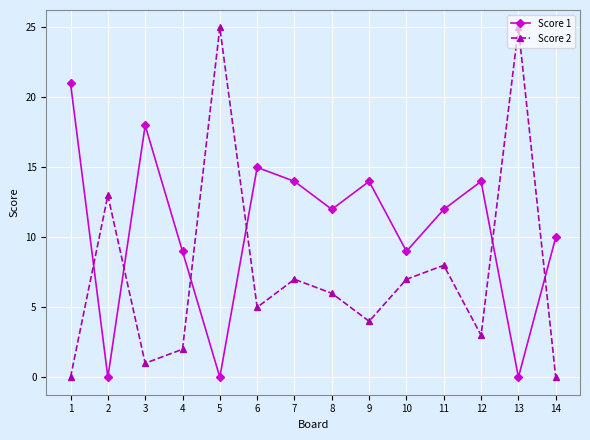

Is the value of Score 2 at 2 greater than the value of Score 1 at 5?

Yes